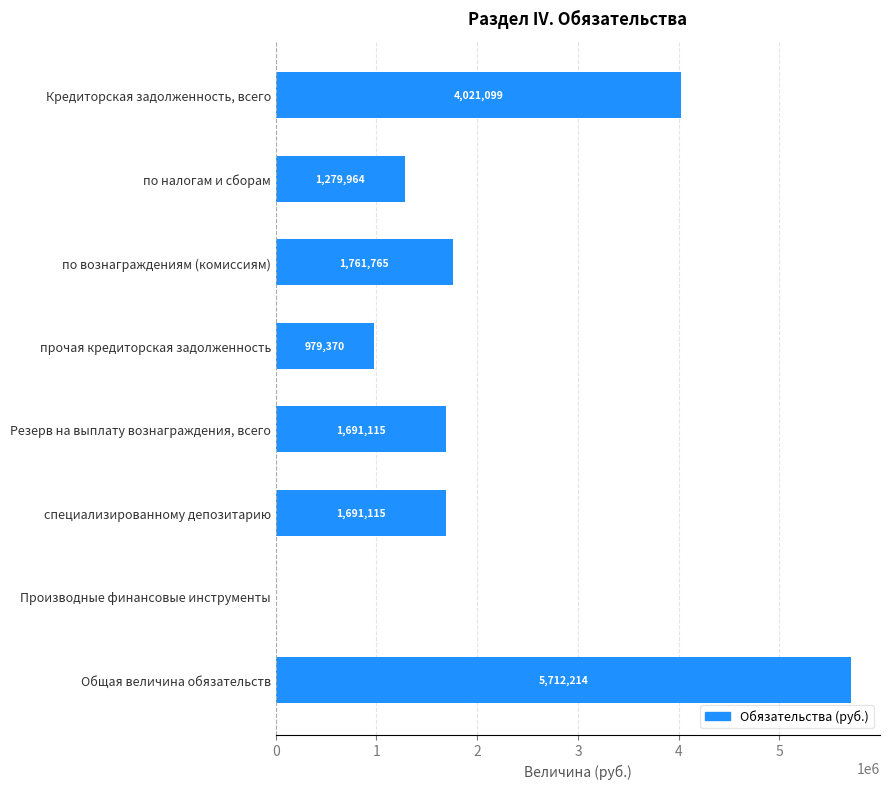

The chart shows a value of 2281069.0 at Производные финансовые инструменты. True or false?

False